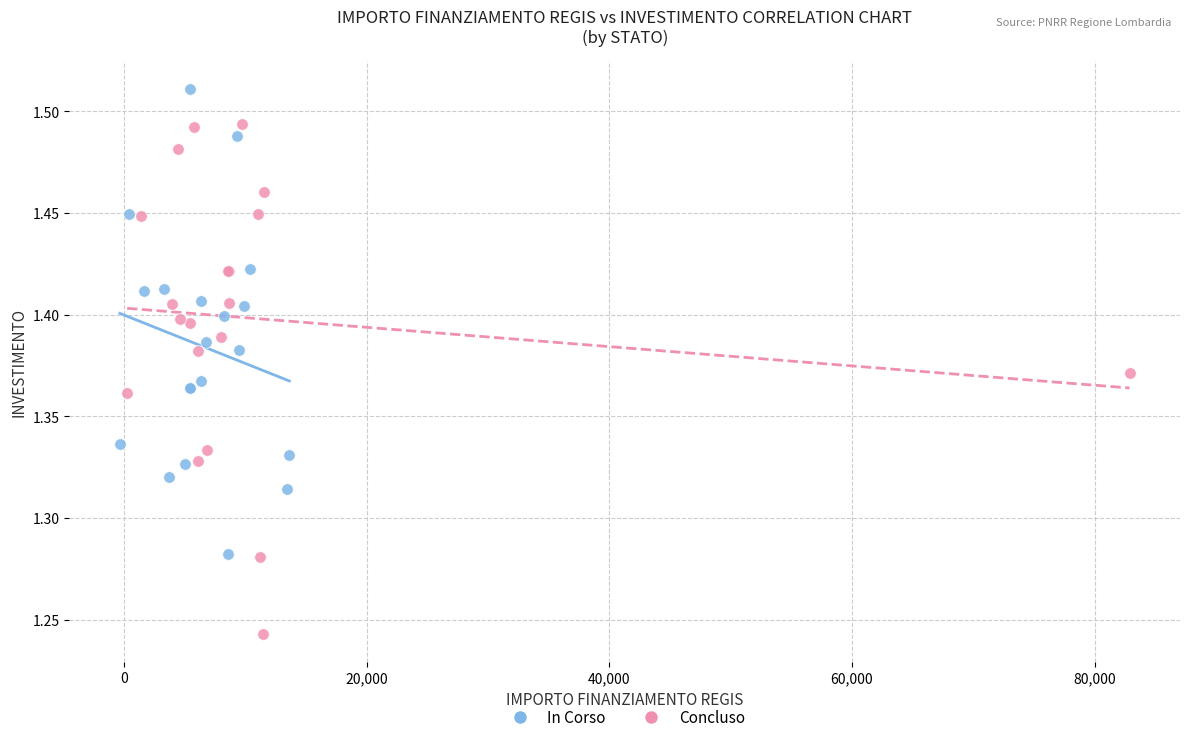

Which series has the widest spread of Y values?

Concluso